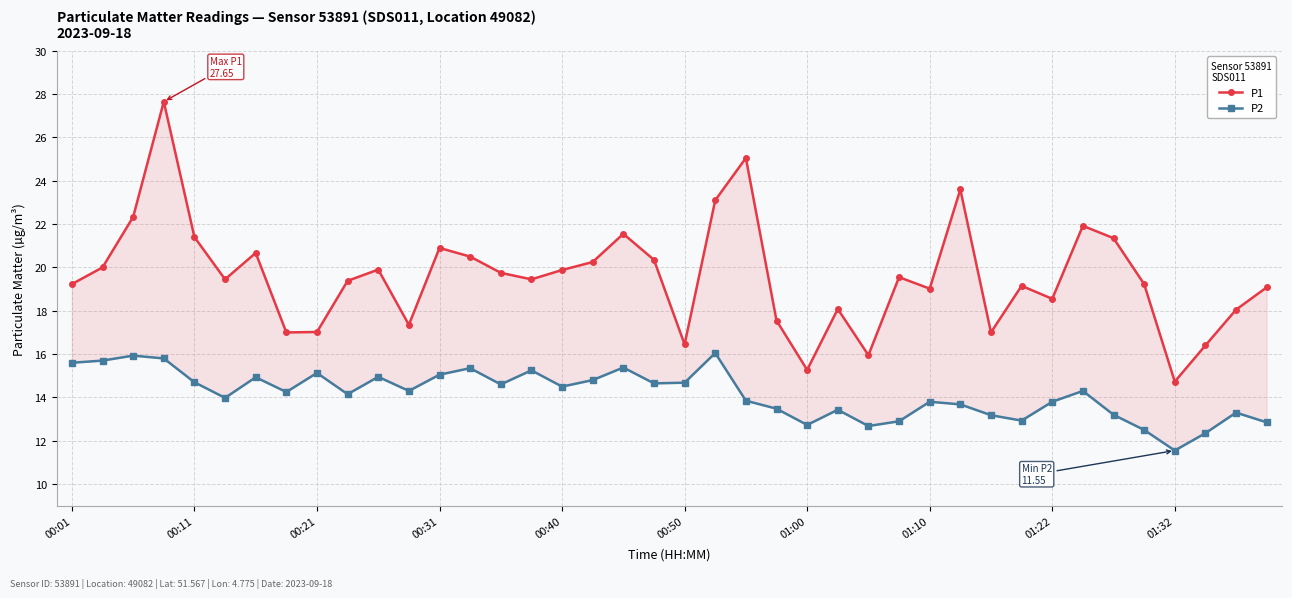

Rank the series at 01:10 from highest to lowest value.

P1, P2